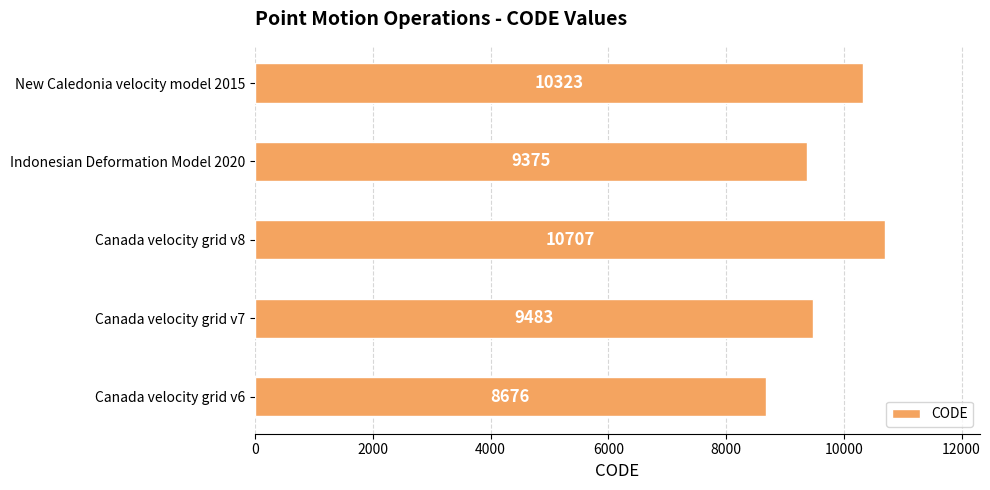

At which label is the value closest to 9691?

Canada velocity grid v7